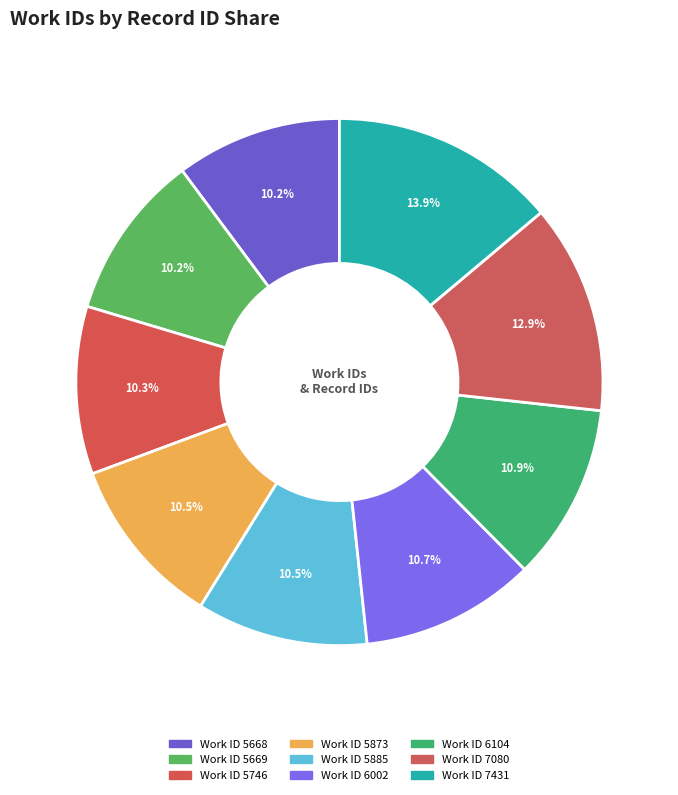

How many segments does this pie chart have?

9